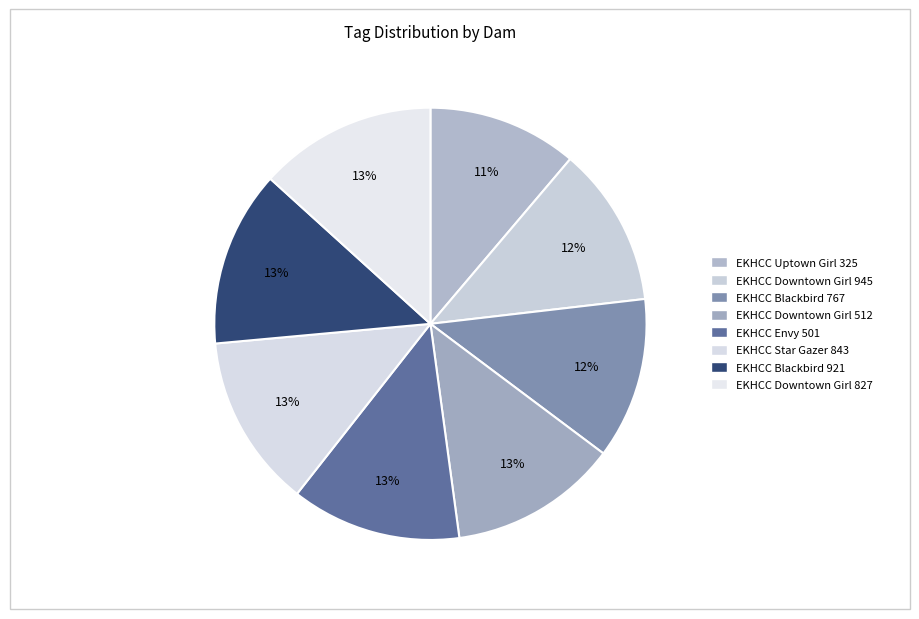

Which has a higher value, EKHCC Blackbird 767 or EKHCC Star Gazer 843?

EKHCC Star Gazer 843